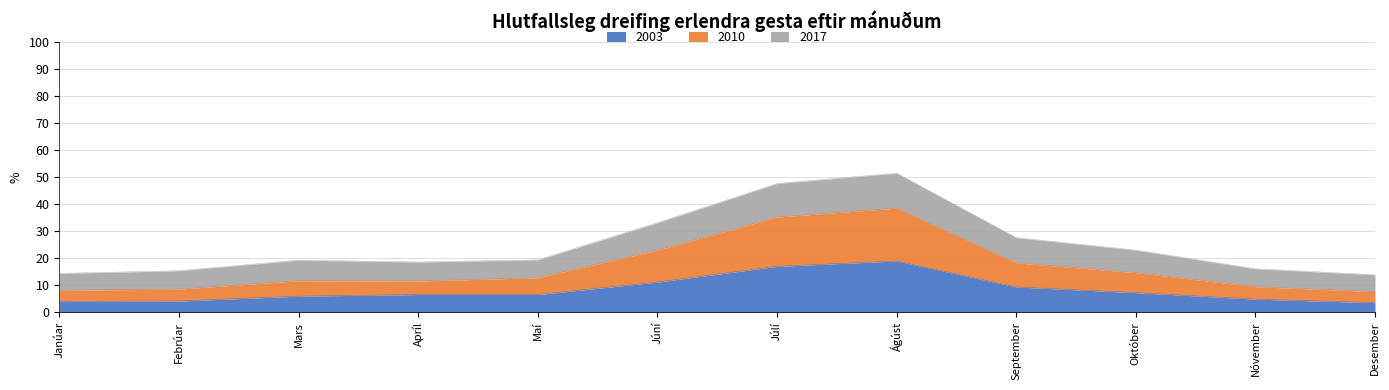

How many interior local peaks does the 2010 series have?

2